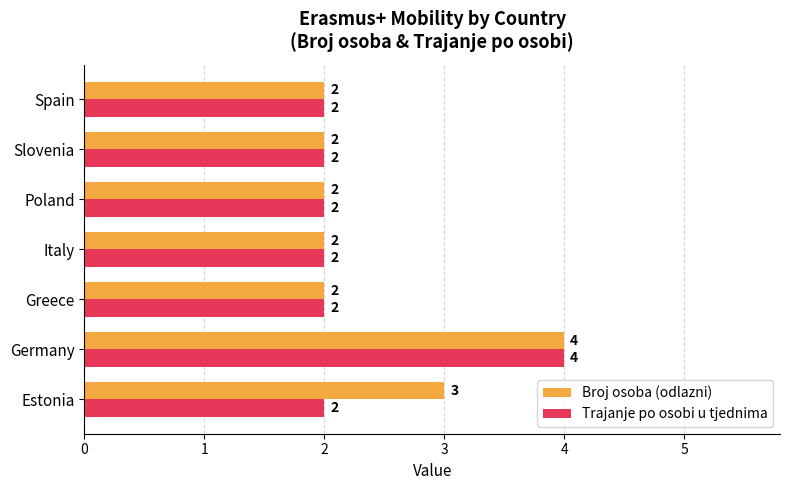

Which category has the highest value in the Broj osoba (odlazni) series?

Germany